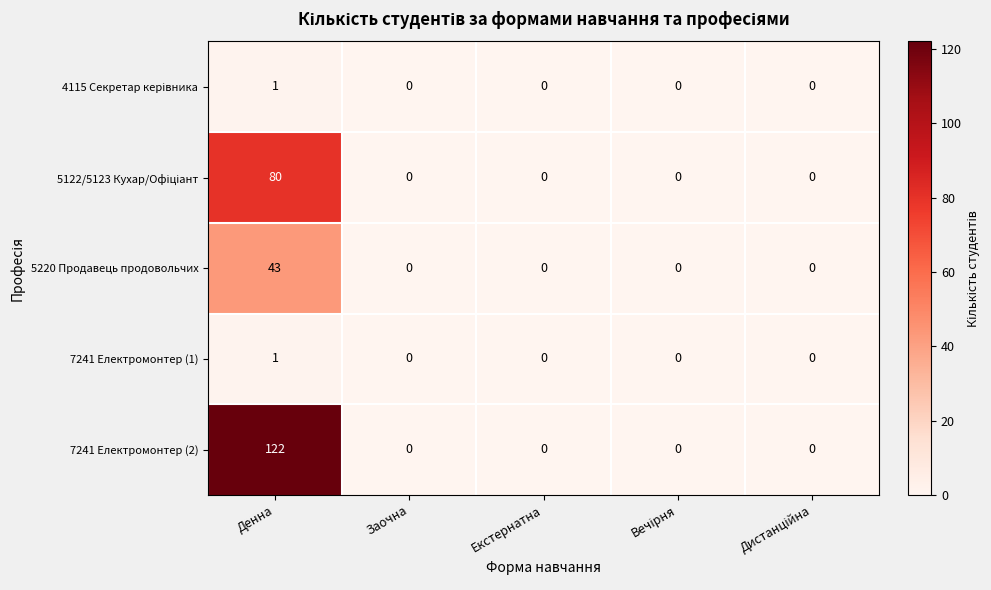

Which label corresponds to the largest value in the chart?

Денна